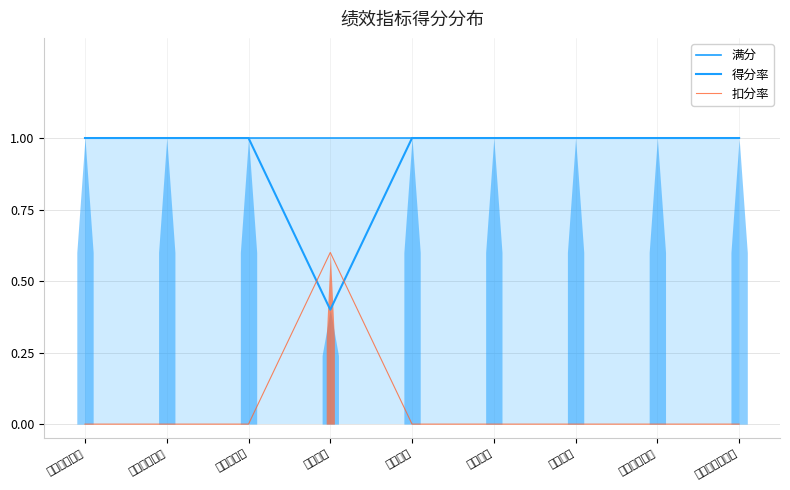

What is the difference between the 扣分率 values at 服务对象满意度 and 资金成本?

0.6